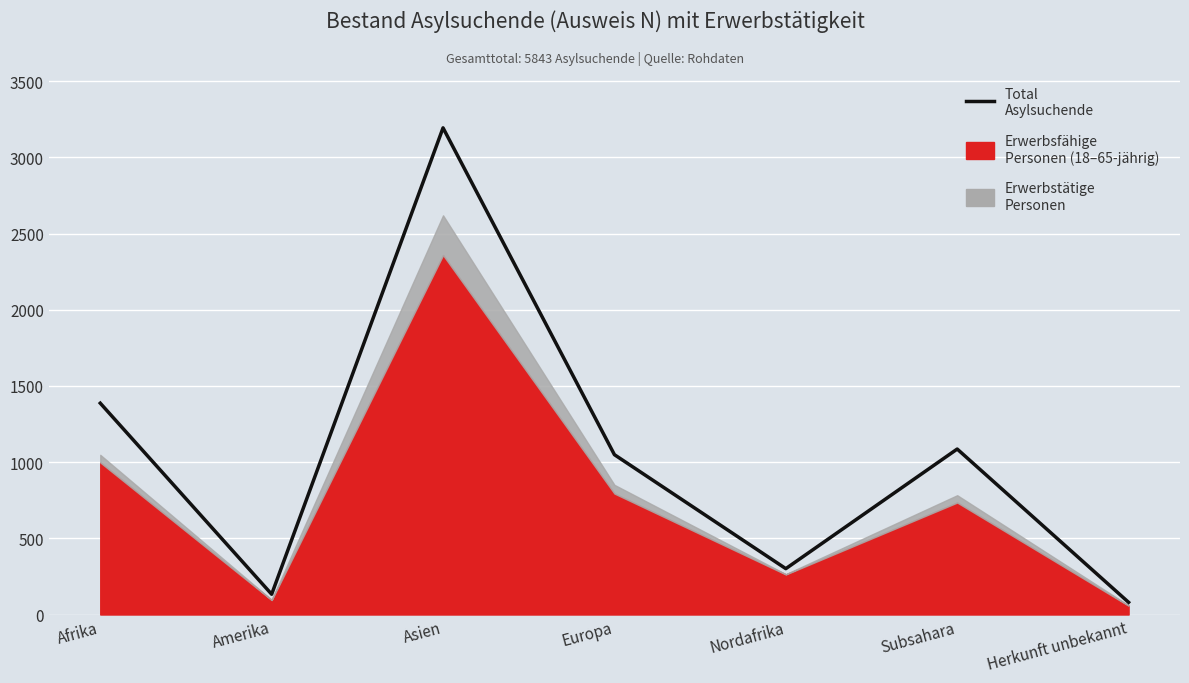

What is the sum of all values?

7230